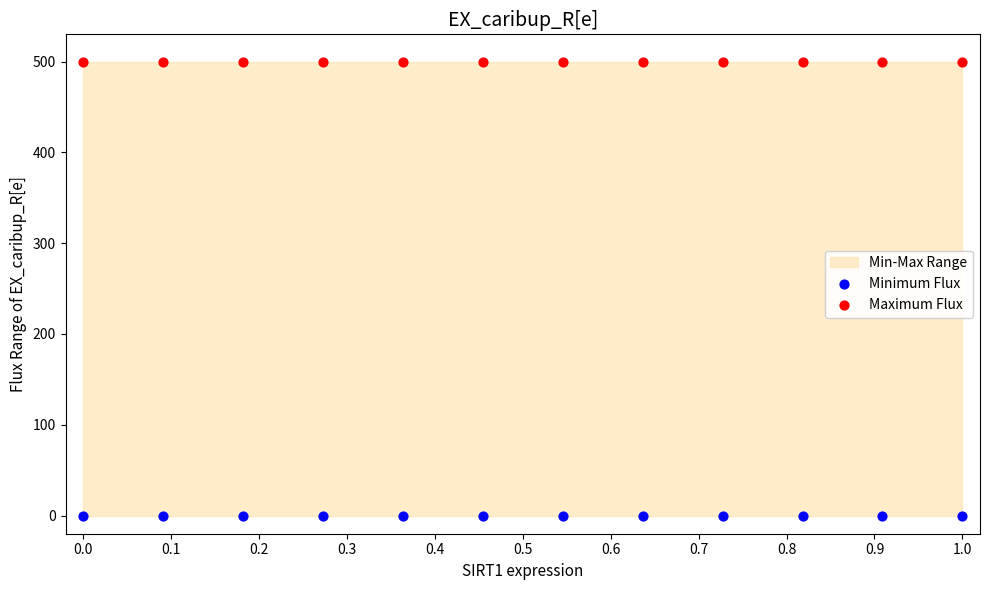

Which series contains the highest Y value?

Maximum Flux